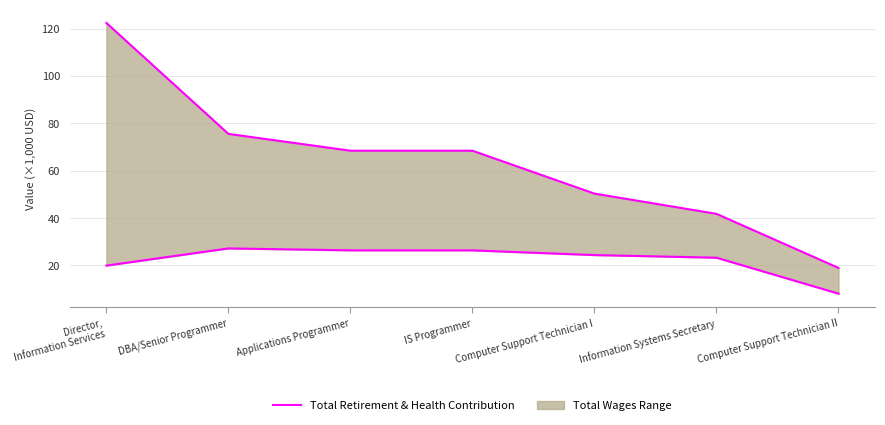

Reading left to right, transcribe all the data shown in this chart.

Total Retirement & Health Contribution: 19.9	27.2	26.3	26.3	24.3	23.2	8.1
Total Wages (scaled, ÷1000): 122.4	75.5	68.4	68.4	50.3	41.8	18.9